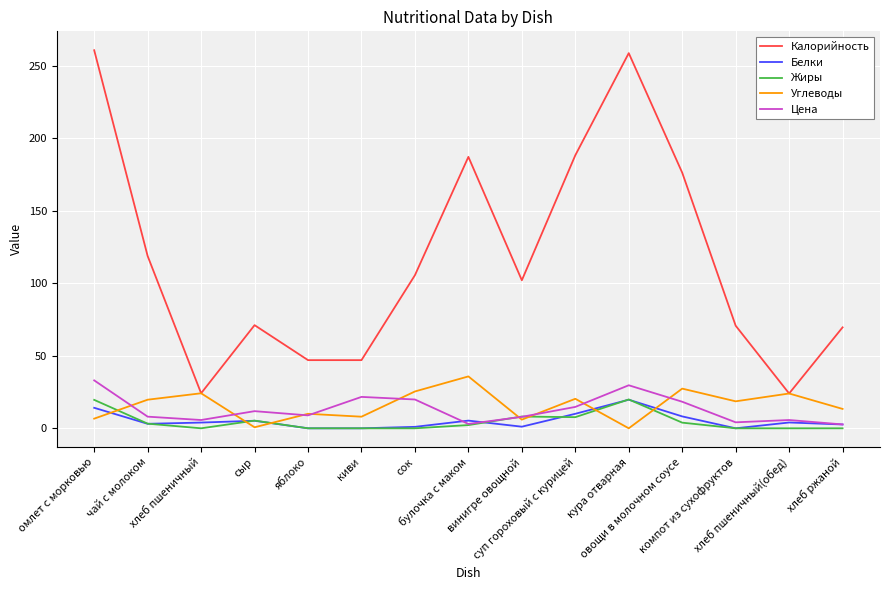

True or false: Калорийность and Жиры intersect in this chart.

False